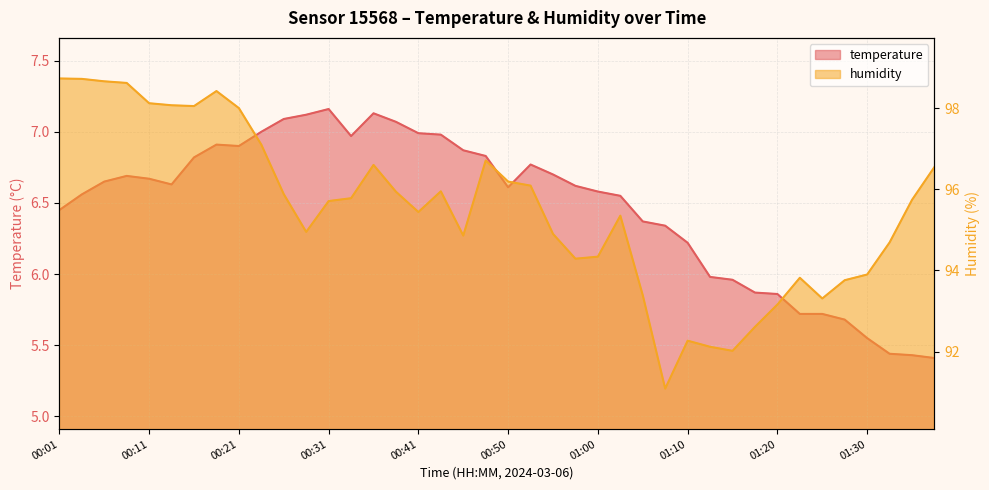

Reading right to left, transcribe all the data shown in this chart.

temperature: 01:37=5.4	01:35=5.4	01:32=5.4	01:30=5.5	01:27=5.7	01:25=5.7	01:22=5.7	01:20=5.9	01:17=5.9	01:15=6.0	01:13=6.0	01:10=6.2	01:08=6.3	01:05=6.4	01:03=6.5	01:00=6.6	00:58=6.6	00:55=6.7	00:53=6.8	00:50=6.6	00:48=6.8	00:46=6.9	00:43=7.0	00:41=7.0	00:38=7.1	00:36=7.1	00:33=7.0	00:31=7.2	00:28=7.1	00:26=7.1	00:24=7.0	00:21=6.9	00:19=6.9	00:16=6.8	00:14=6.6	00:11=6.7	00:09=6.7	00:06=6.7	00:04=6.6	00:01=6.5
humidity: 01:37=96.5	01:35=95.7	01:32=94.7	01:30=93.9	01:27=93.8	01:25=93.3	01:22=93.8	01:20=93.2	01:17=92.6	01:15=92.0	01:13=92.1	01:10=92.3	01:08=91.1	01:05=93.4	01:03=95.3	01:00=94.3	00:58=94.3	00:55=94.9	00:53=96.1	00:50=96.2	00:48=96.7	00:46=94.9	00:43=96.0	00:41=95.4	00:38=95.9	00:36=96.6	00:33=95.8	00:31=95.7	00:28=95.0	00:26=95.9	00:24=97.1	00:21=98.0	00:19=98.4	00:16=98.0	00:14=98.1	00:11=98.1	00:09=98.6	00:06=98.7	00:04=98.7	00:01=98.7